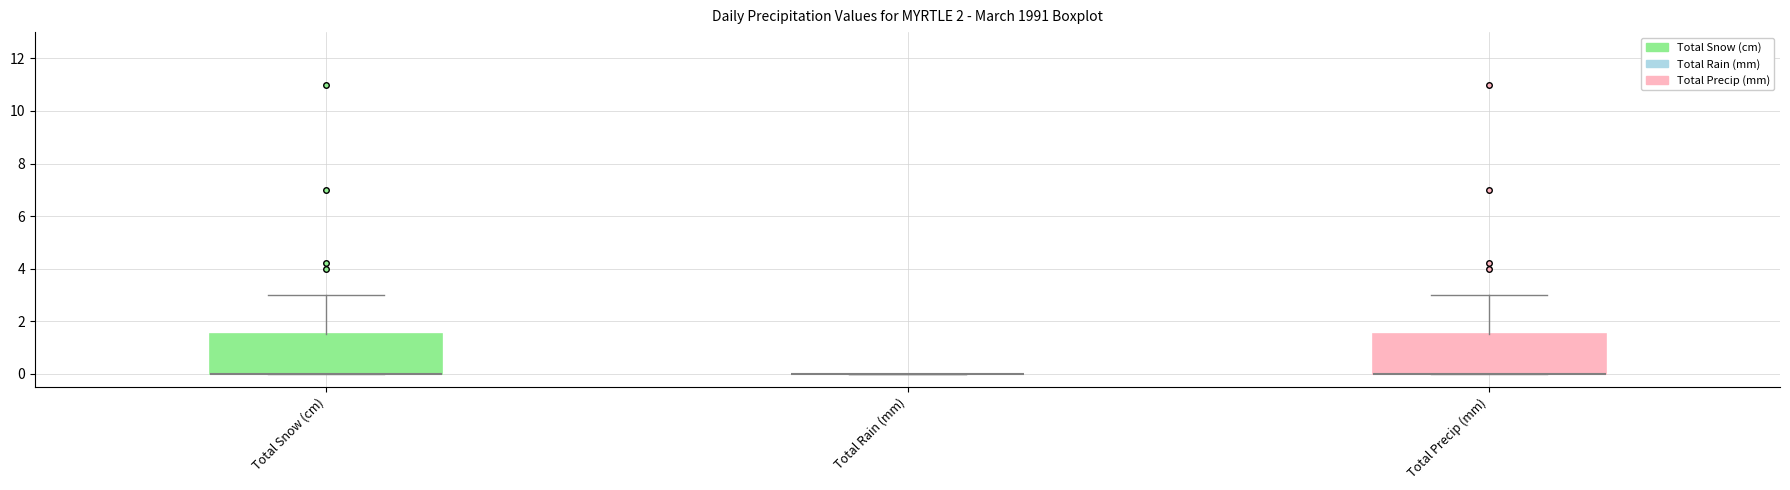

Reading left to right, read every box against the y-axis: the position of its median line, the range the box covers, and the ends of its whiskers. The values are not printed on the chart, so give them approximately, as read against the axis.

Total Snow (cm): median 0.0 (drawn on the box's lower edge), box 0.0 to 1.6, whiskers 0.0 to 3.0
Total Rain (mm): box collapsed to a line at 0.0, whiskers 0.0 to 0.0
Total Precip (mm): median 0.0 (drawn on the box's lower edge), box 0.0 to 1.6, whiskers 0.0 to 3.0